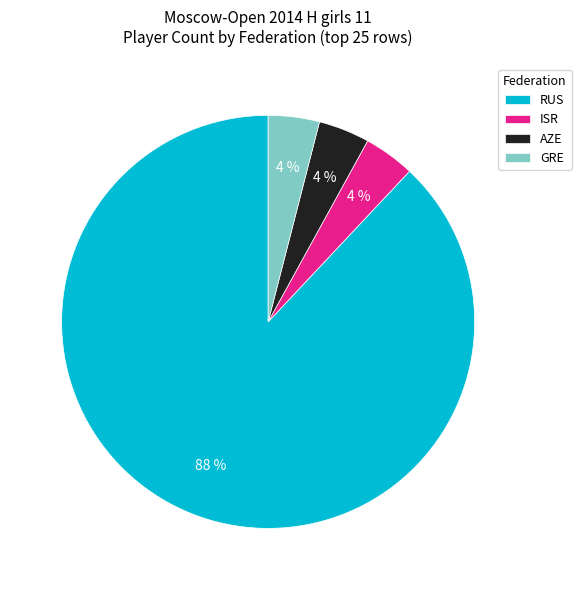

Which category has the biggest portion of the pie?

RUS